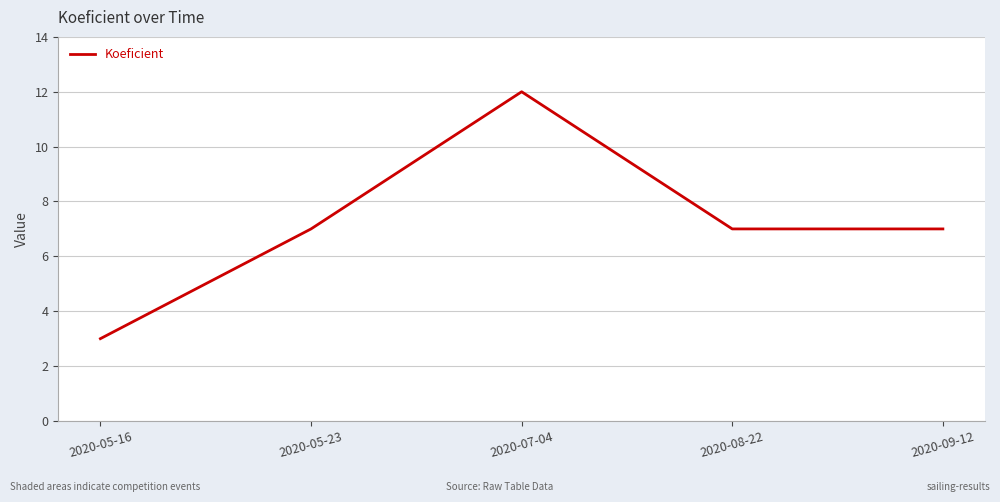

True or false: there are more than 1 points higher than both neighbors.

False